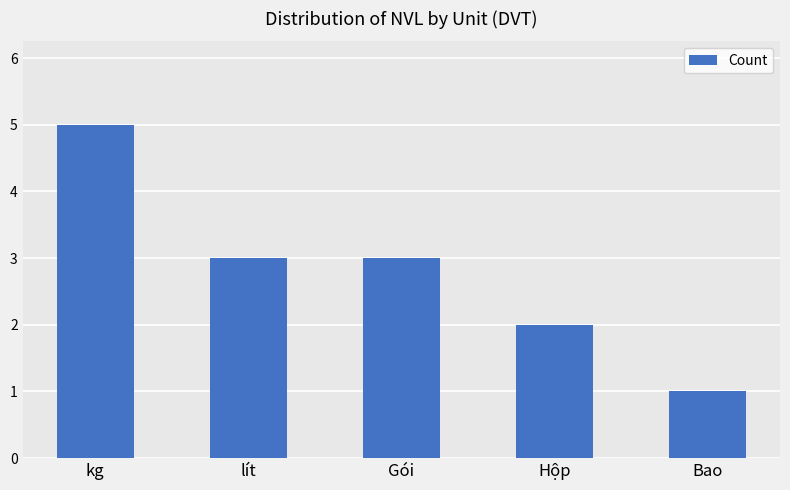

What is the label of the 5th bar from the left?

Bao